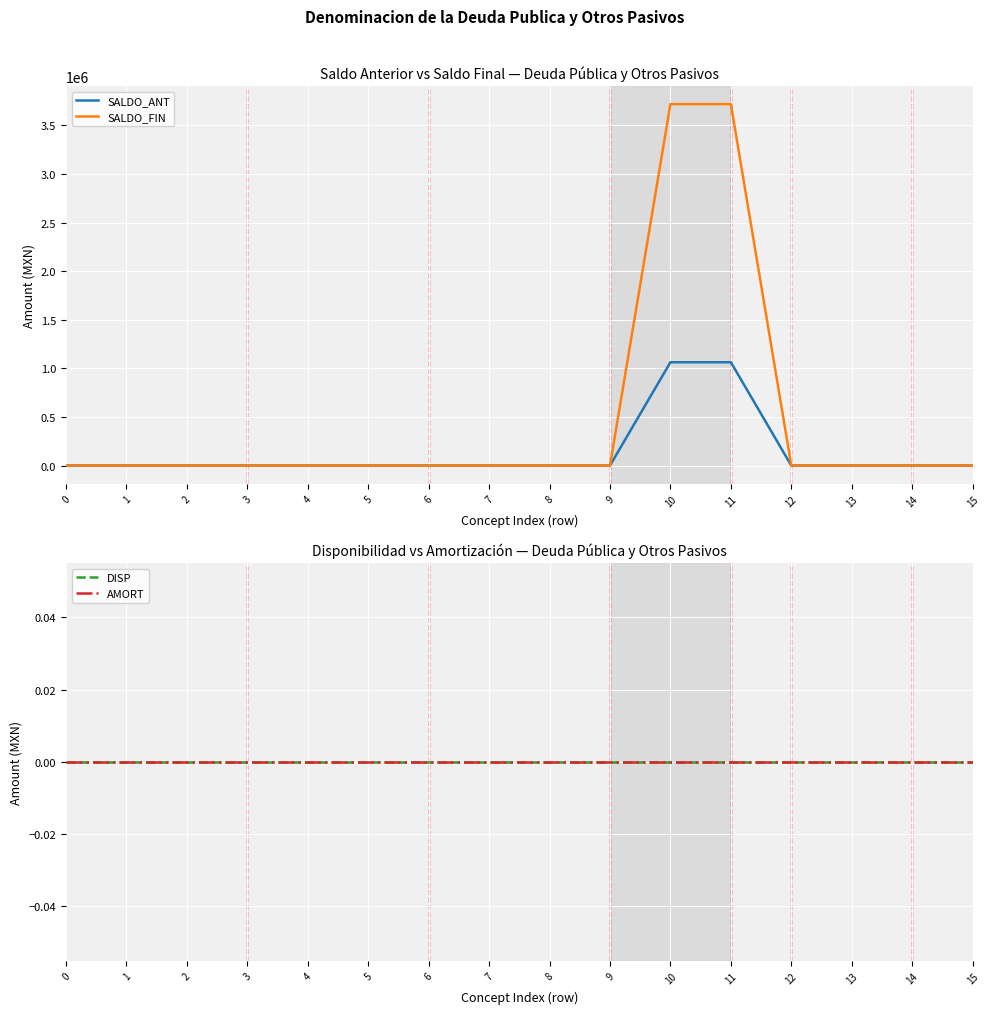

The SALDO_FIN series shows -1293687.4 at 15. True or false?

False